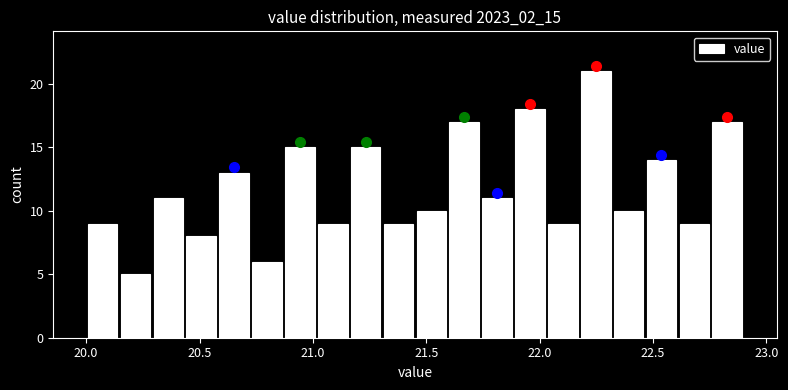

Read against the x-axis, roughly where is the centre of the tallest bar?

22.25